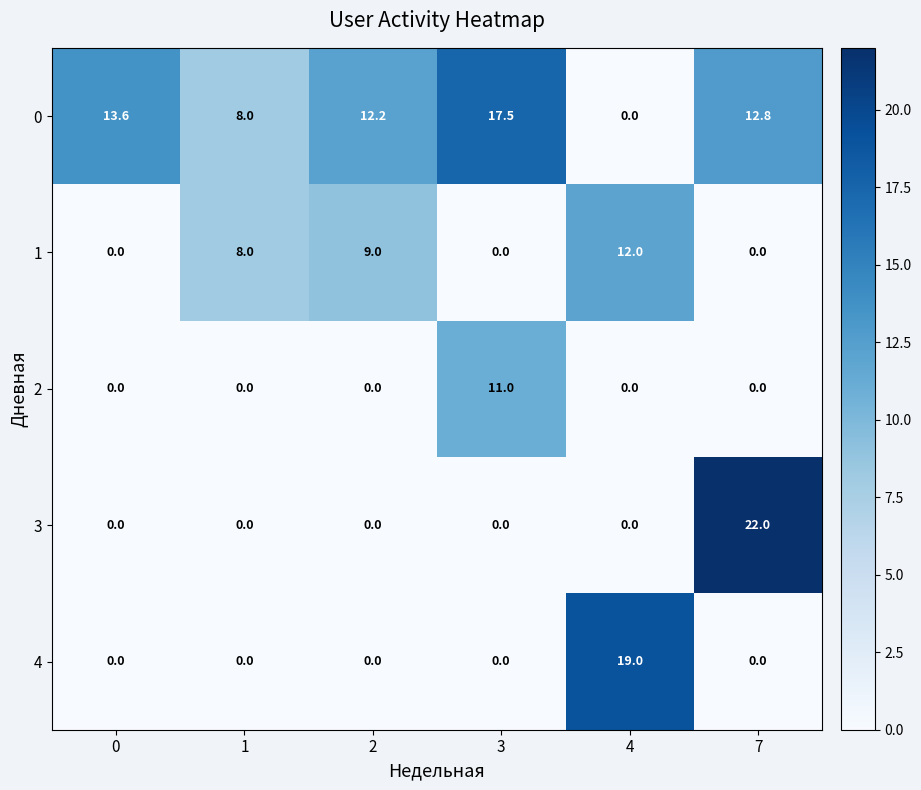

What is the spread (max minus min) of values at 3?

17.5